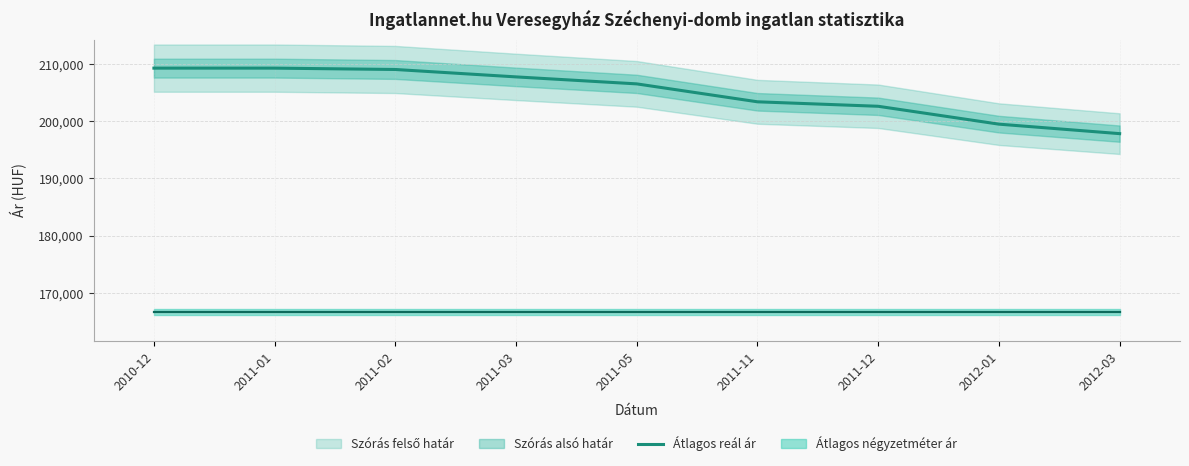

What is the ratio of the value at 2011-01 to the value at 2012-03?

1.1